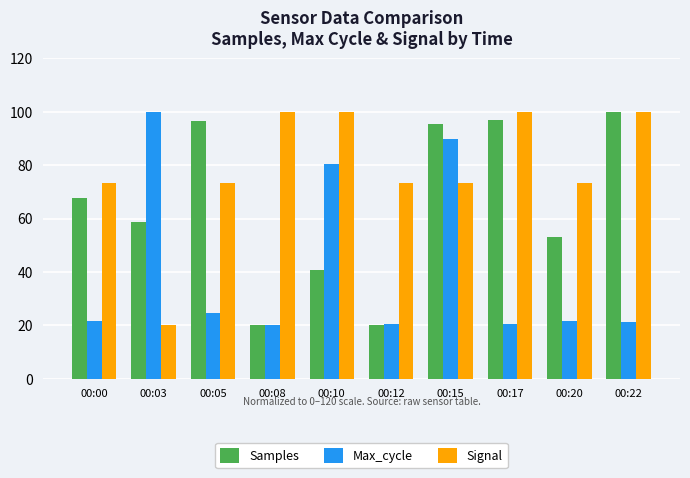

The value of Max_cycle at 00:00 is 21.7. True or false?

True